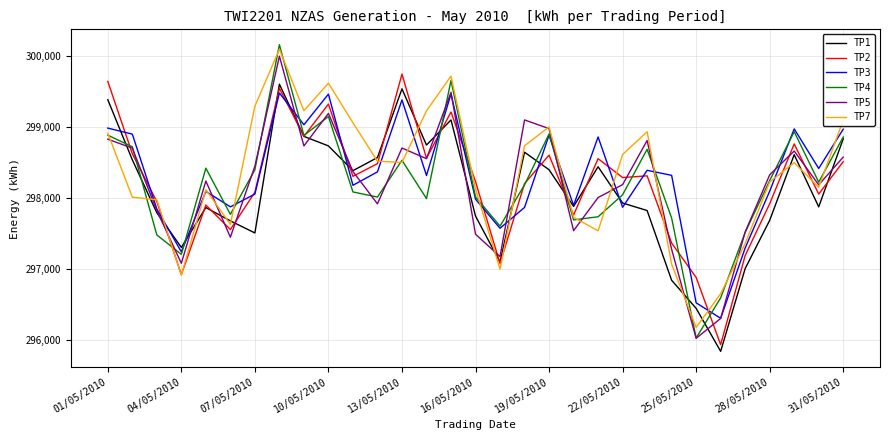

What is the maximum value for TP7?

300093